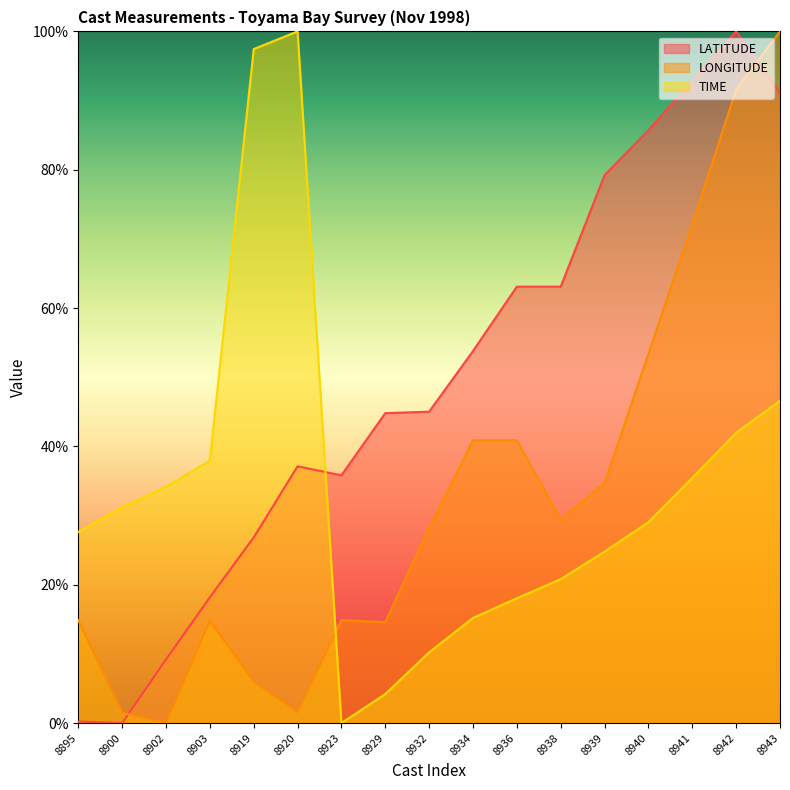

Which series has the largest range (max minus min)?

LATITUDE